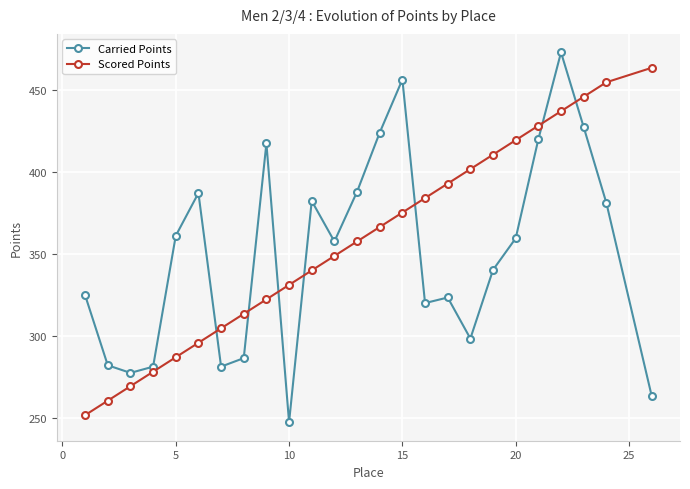

True or false: Scored Points and Carried Points cross at least once.

True